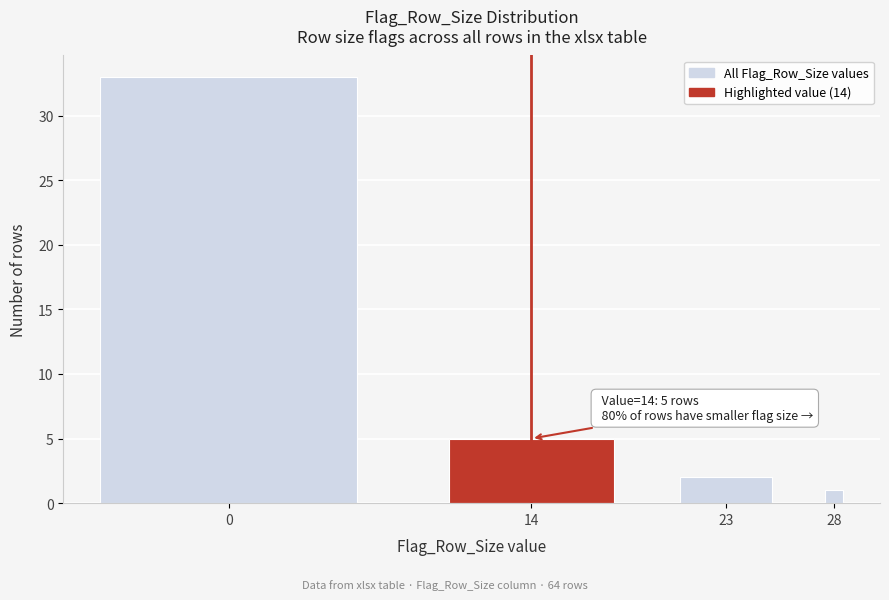

Reading right to left, extract all data points from this chart.

1	2	5	33